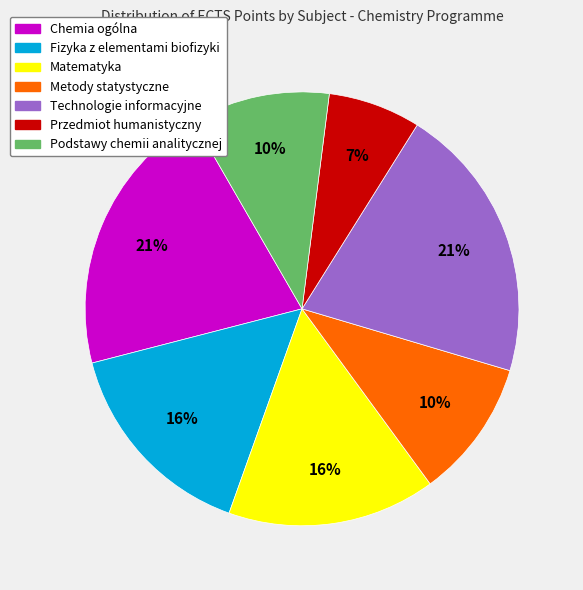

How many slices are in this pie chart?

7